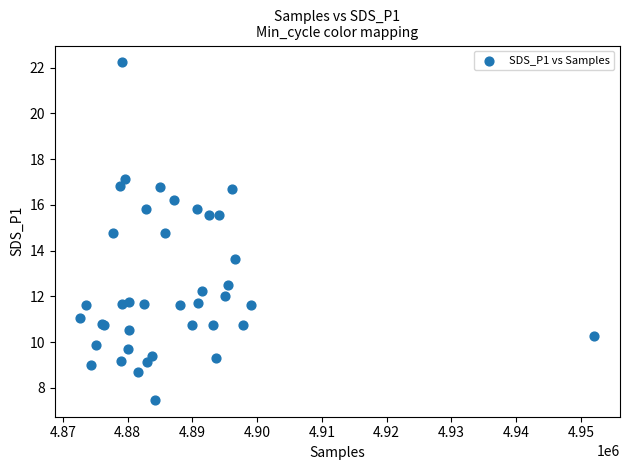

What Y value in the scatter plot is closest to 14?

13.7